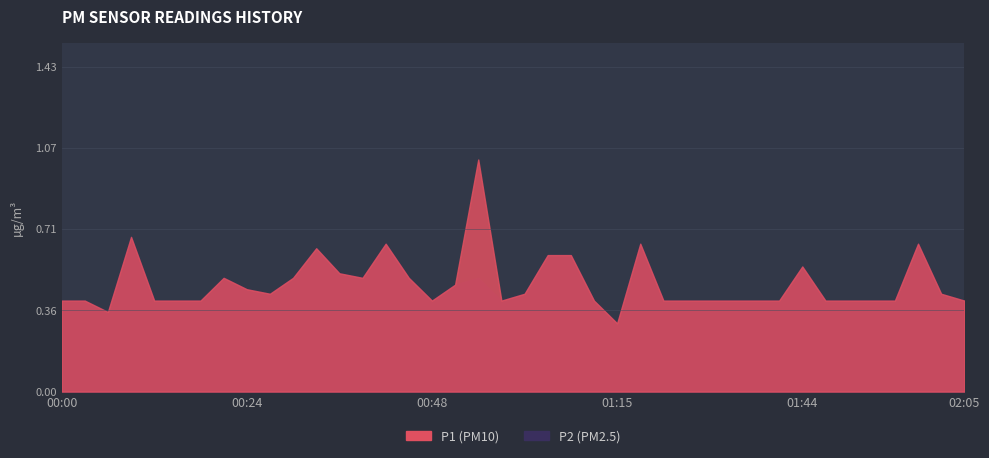

True or false: P1 has a value of 0.4 at 01:41.

True